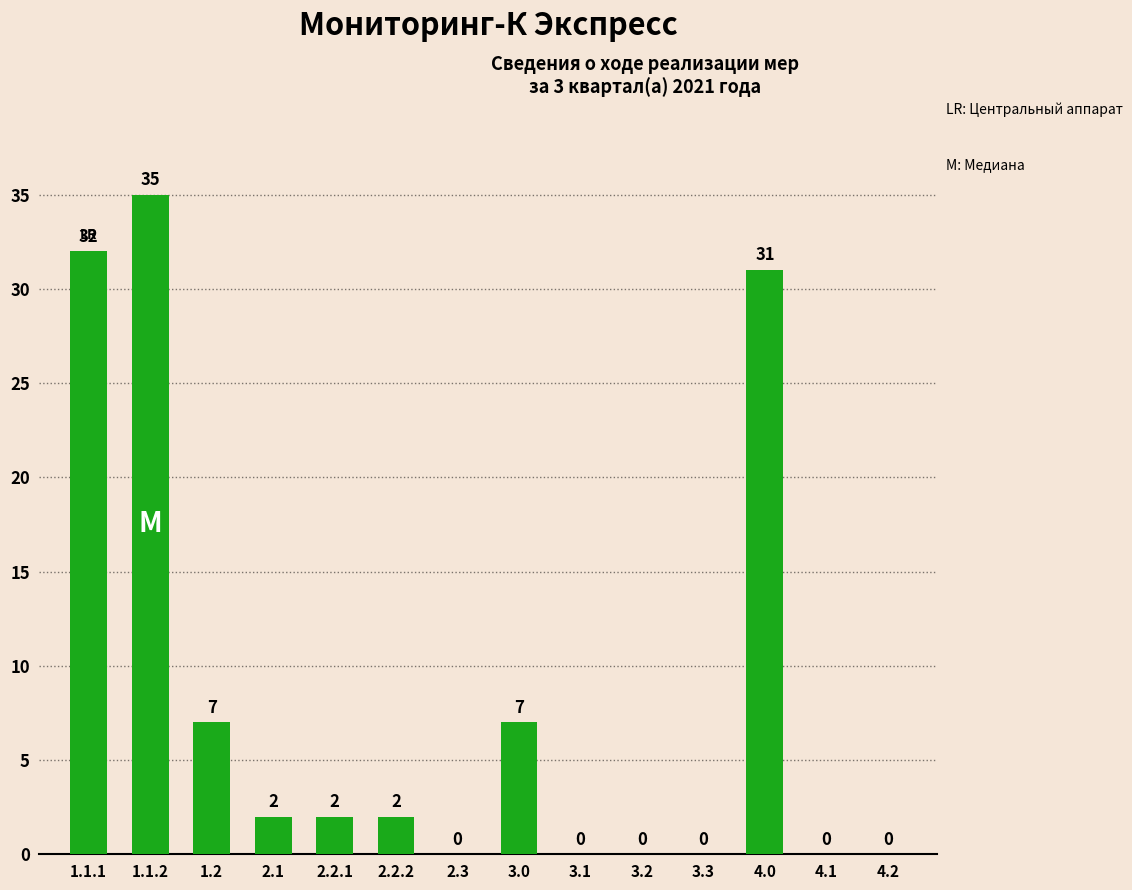

What is the approximate value at 1.2, to the nearest 5?

5